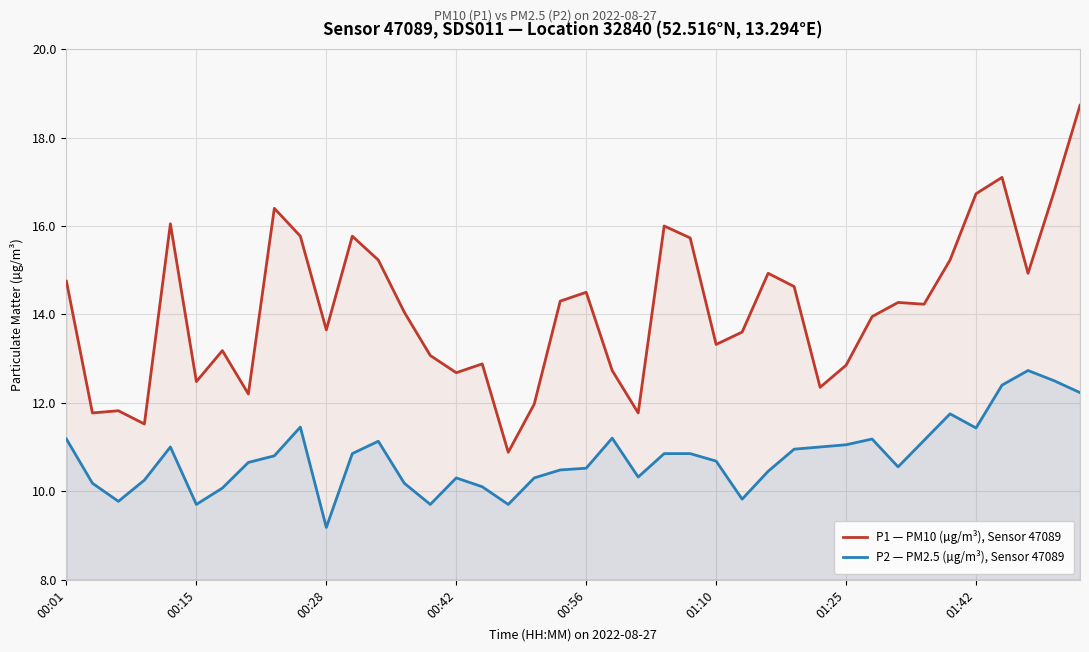

How many data points in P2 — PM2.5 (µg/m³), Sensor 47089 are less than 10?

6